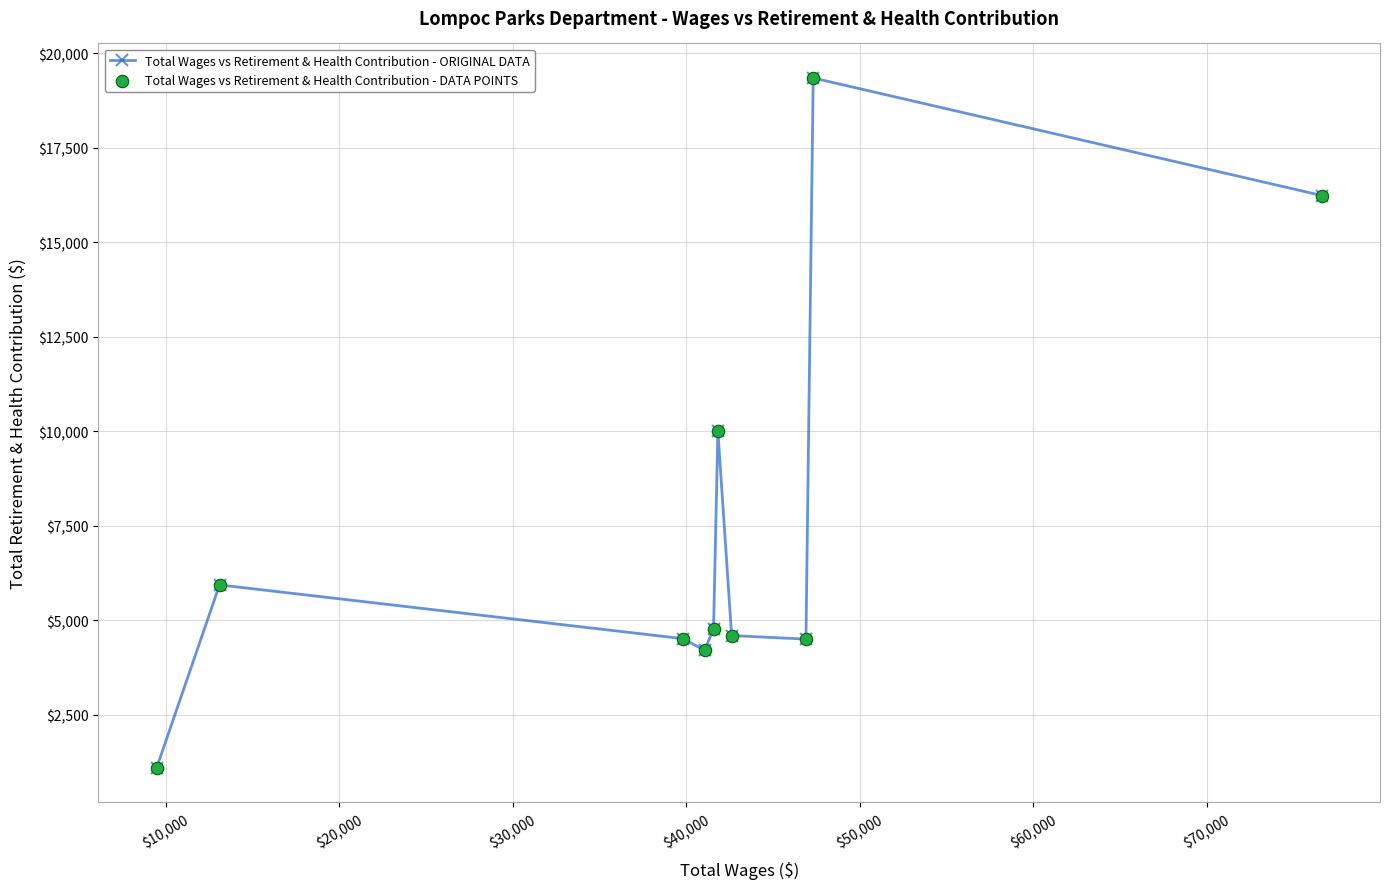

True or false: the data has more than 1 interior local peaks.

True